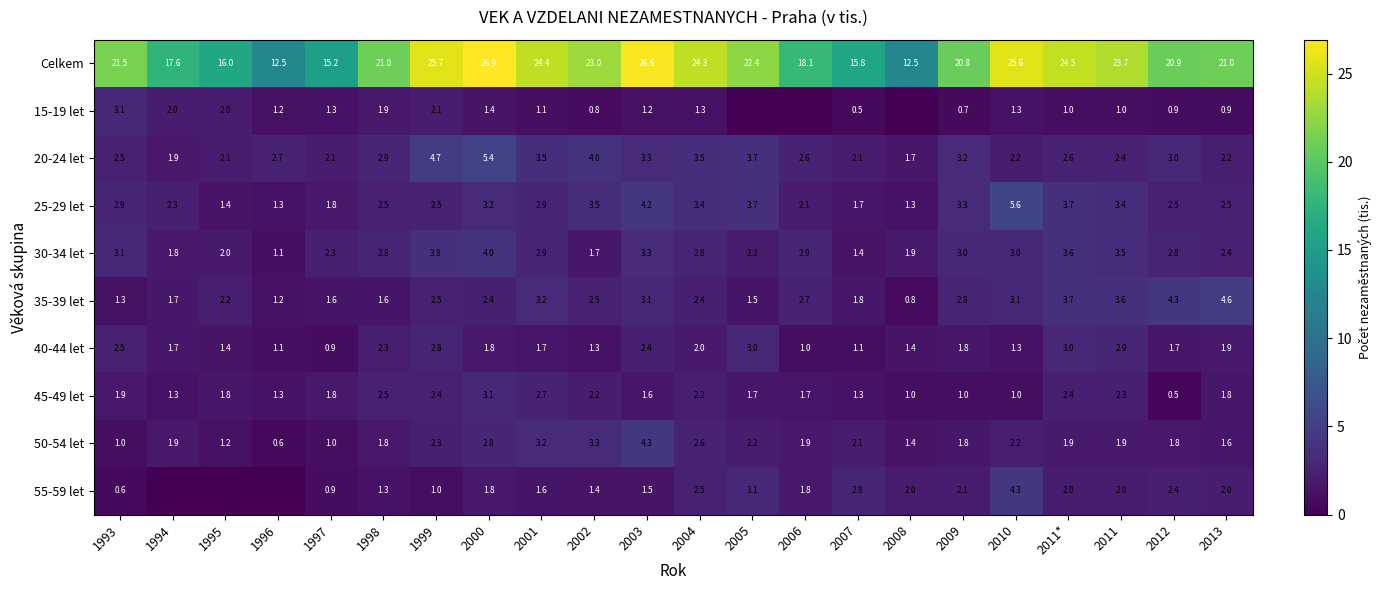

The value of 40-44 let at 2013 is 2.7. True or false?

False